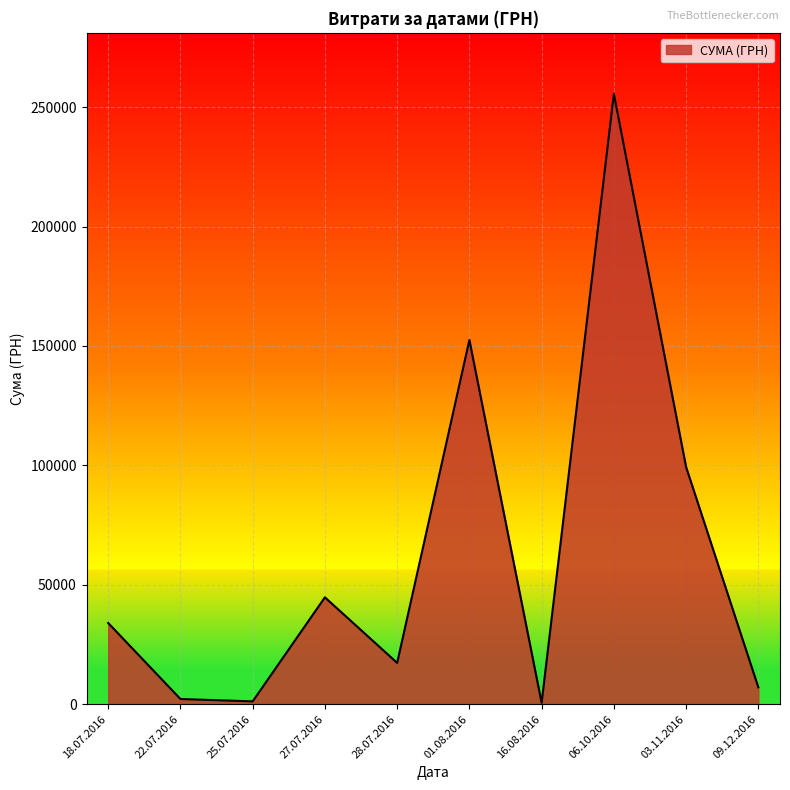

What is the difference between the second highest and minimum values?

151902.2